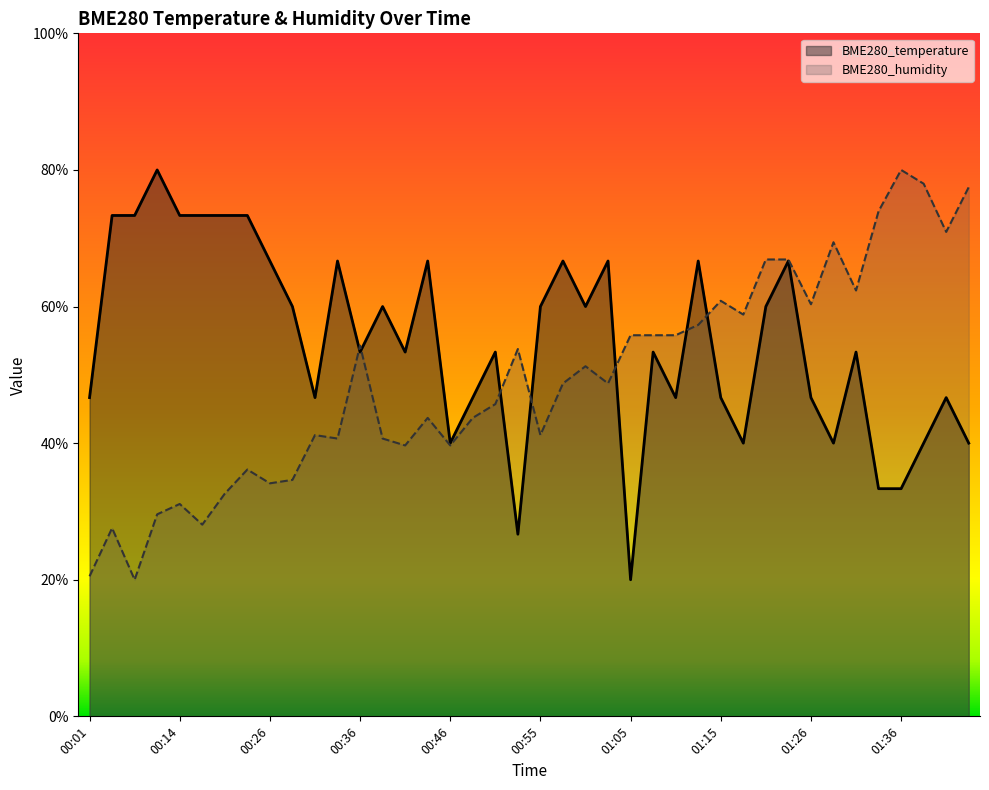

Where is BME280_humidity nearest to the value 0?

00:06